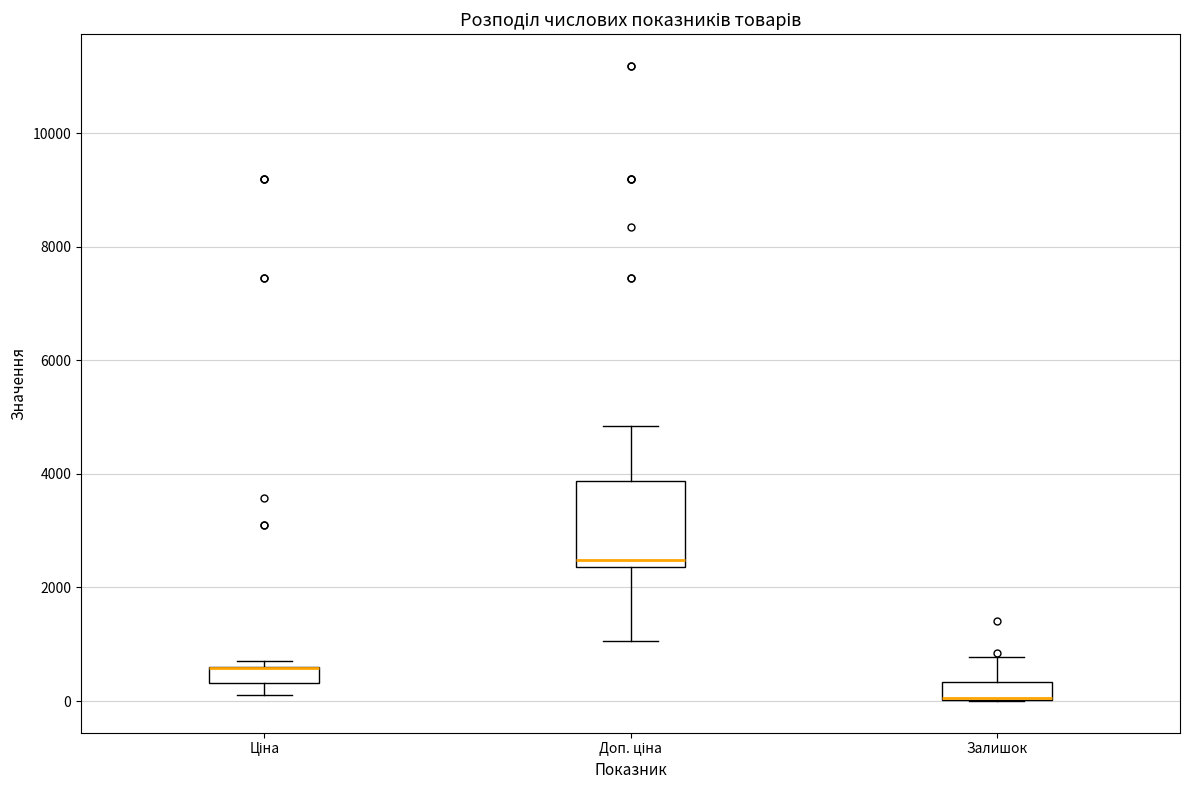

Comparing the boxes themselves (not the whiskers), which one is the tallest?

Доп. ціна